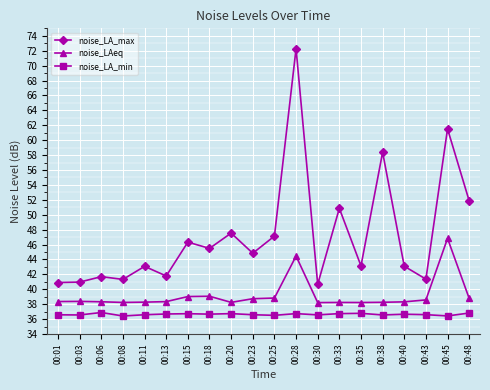

What is the difference between the maximum and minimum values in the noise_LAeq series?

8.6